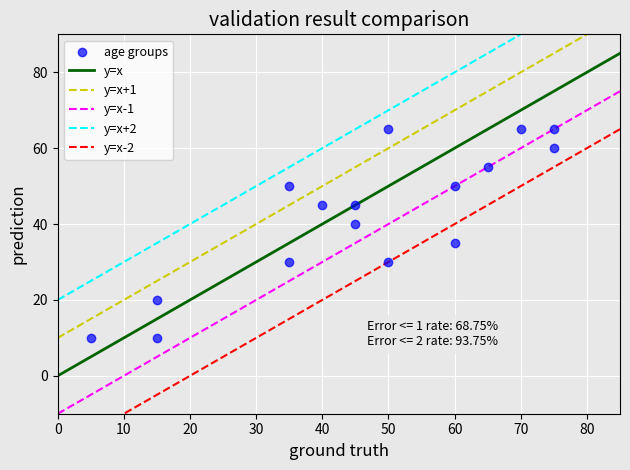

What Y value in the scatter plot is closest to 37?

35